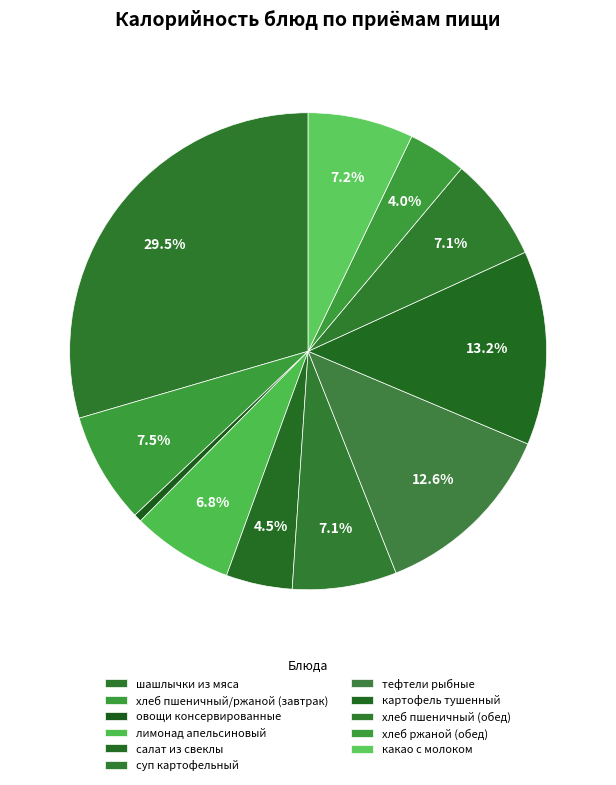

How many slices are in this pie chart?

11